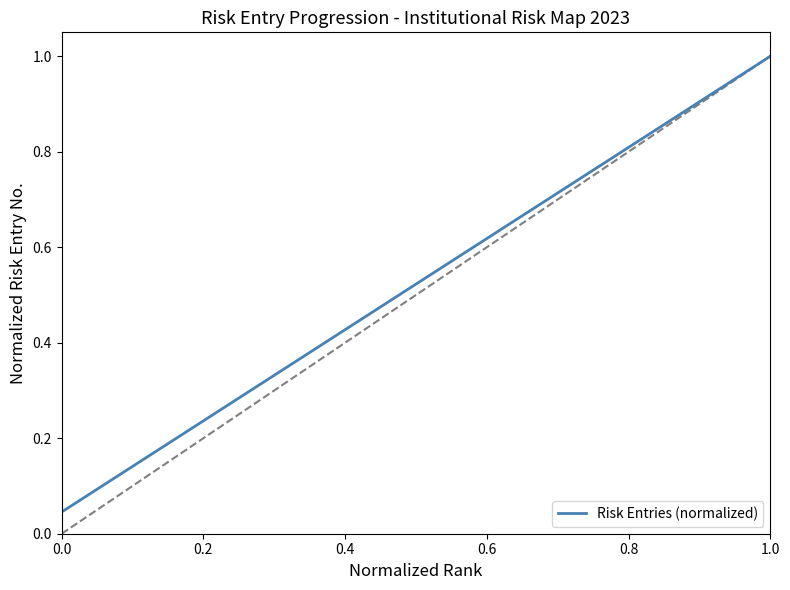

Count the number of data series in this chart.

1